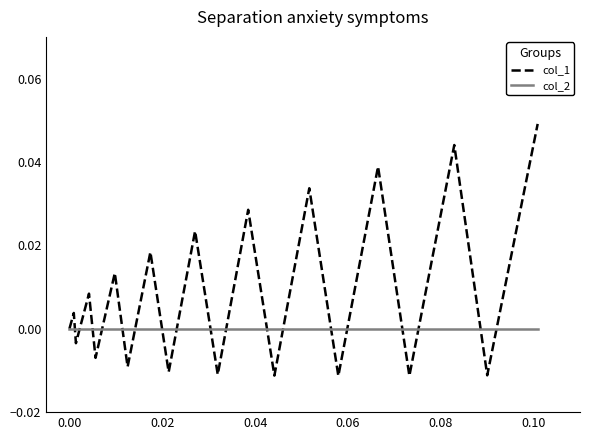

Which series ends up on top after the final intersection of col_1 and col_2?

col_1